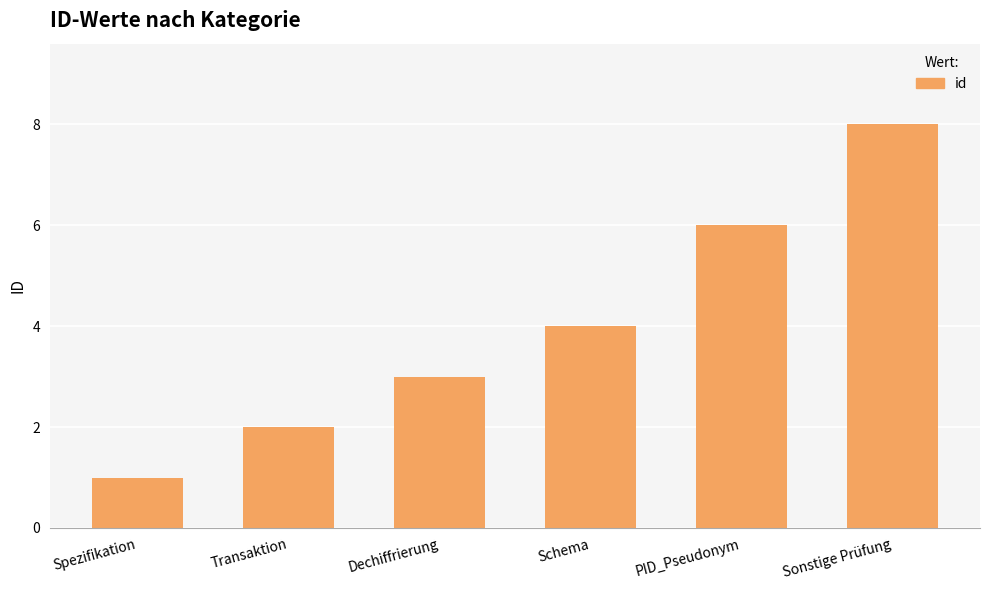

At which category does the chart reach its peak across all series?

Sonstige Prüfung